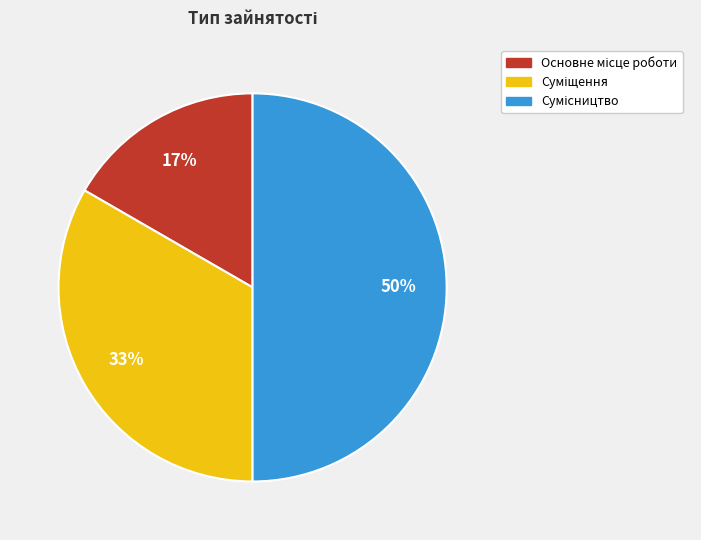

To the nearest percent, what is the average slice percentage?

33%